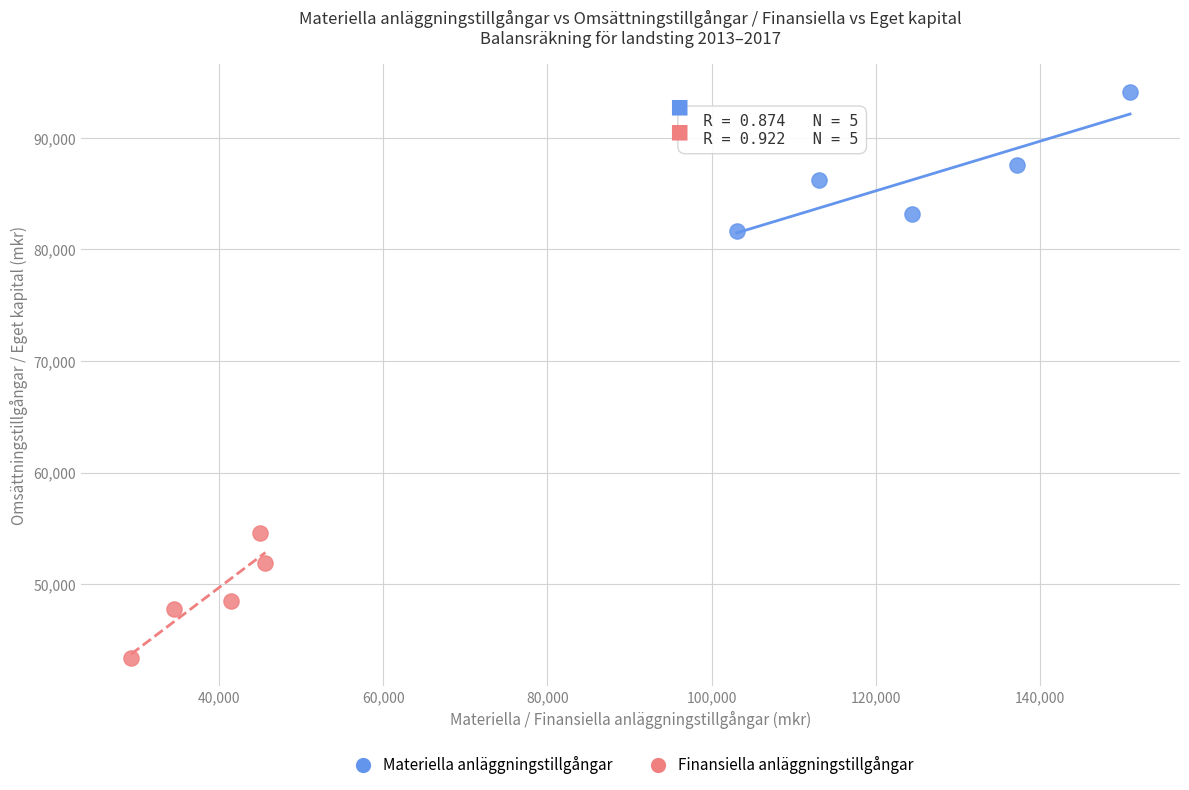

Which series has the largest Y range (max minus min)?

Materiella anläggningstillgångar